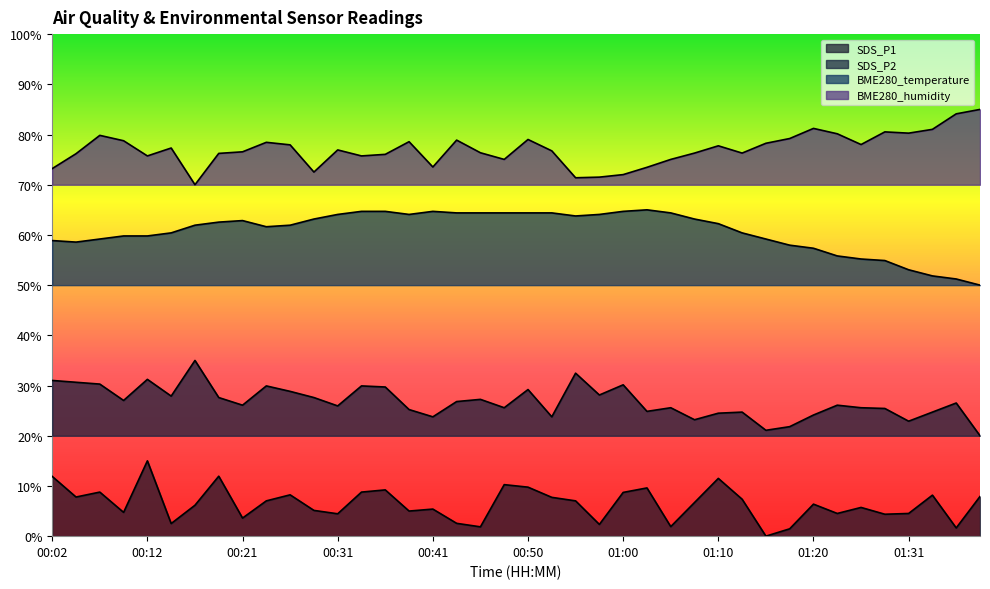

In BME280_temperature, how many points are lower than both neighbors (excluding endpoints)?

4